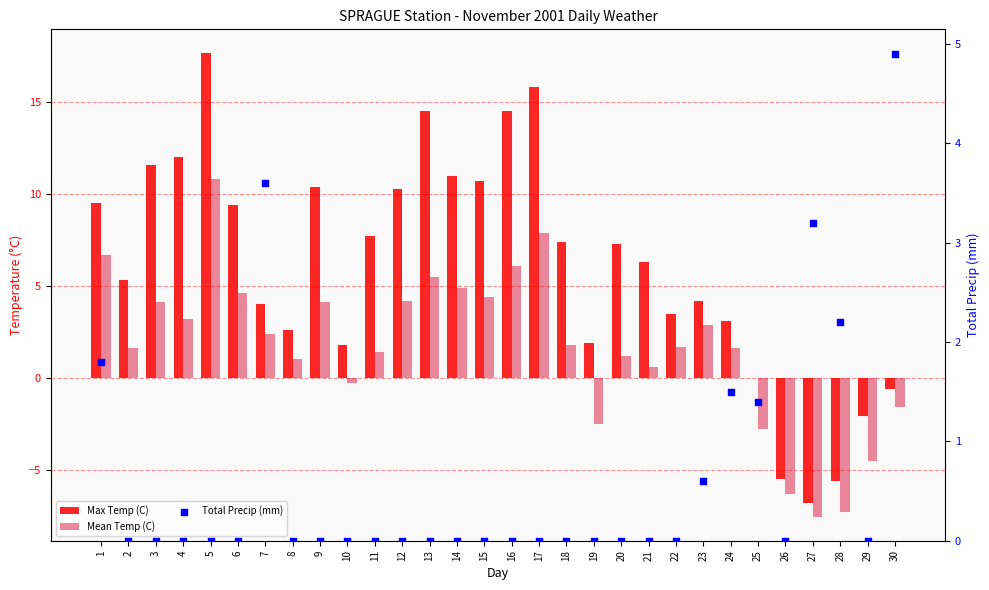

Which series contains the highest Y value?

Max Temp (C)